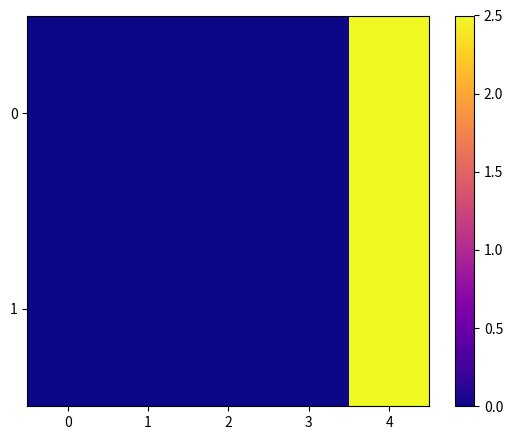

At how many categories does at least one series exceed 1?

1